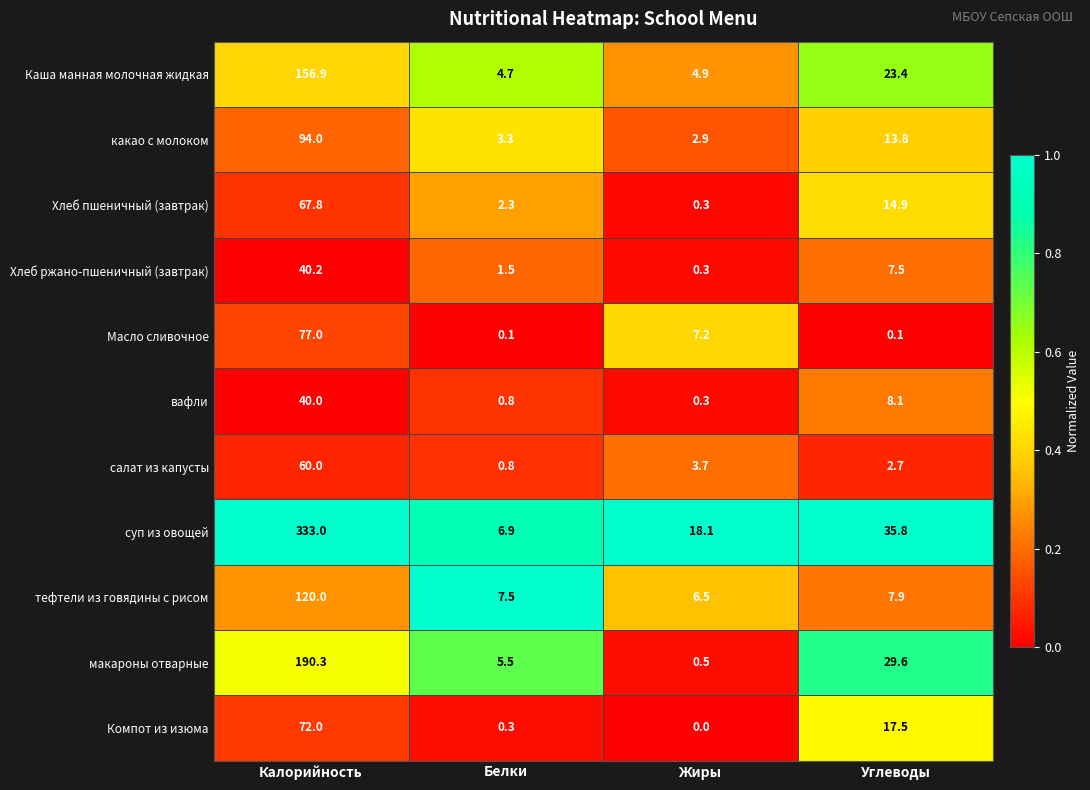

True or false: макароны отварные has a value of 5.5 at Белки.

True